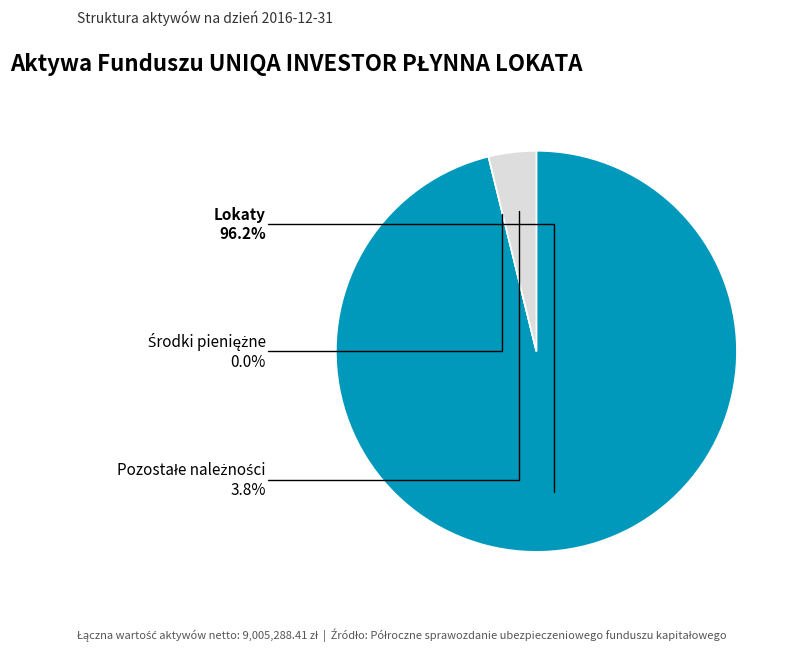

Which category accounts for the majority?

Lokaty